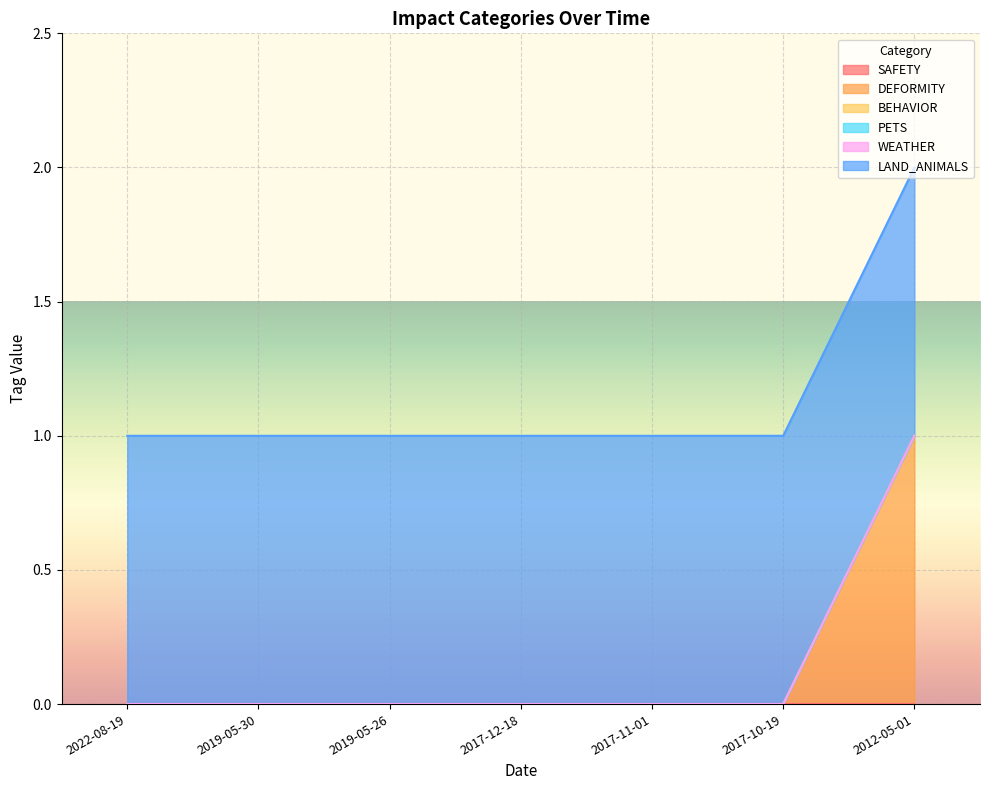

What value does the LAND_ANIMALS series have at 2017-10-19?

1